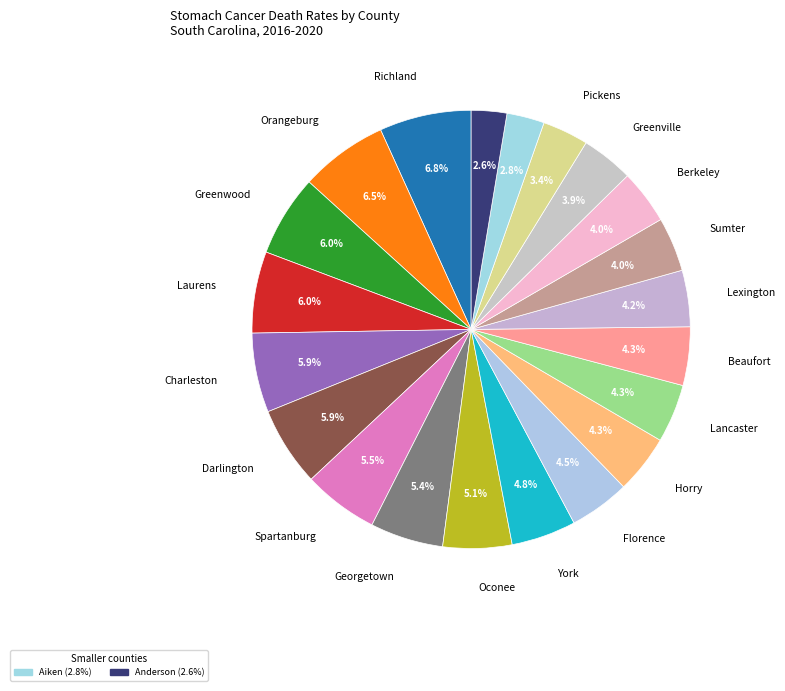

How many slices are in this pie chart?

21